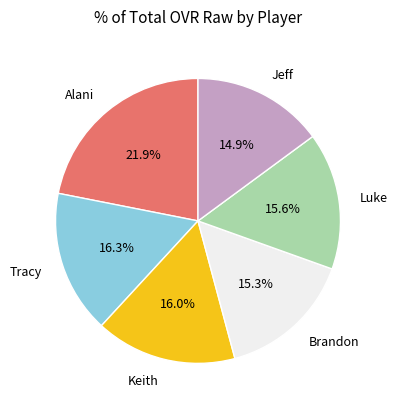

Is there any slice that represents more than half of the pie?

No